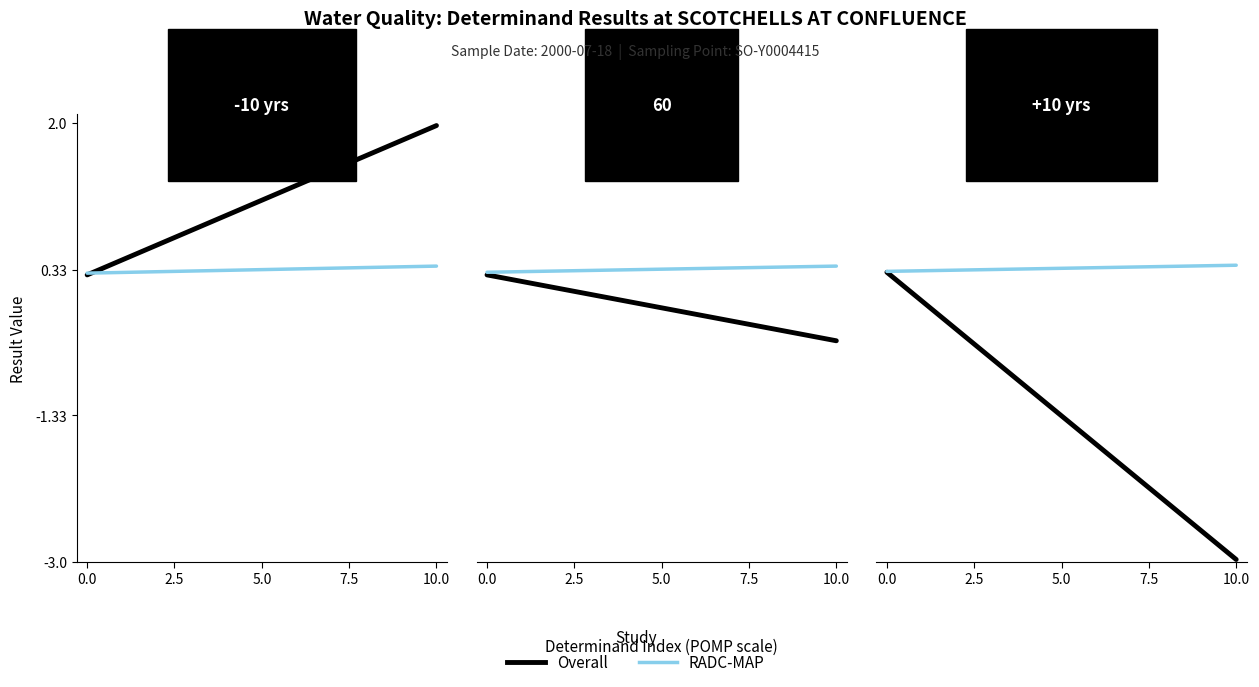

Which series has the largest total across all categories?

RADC-MAP